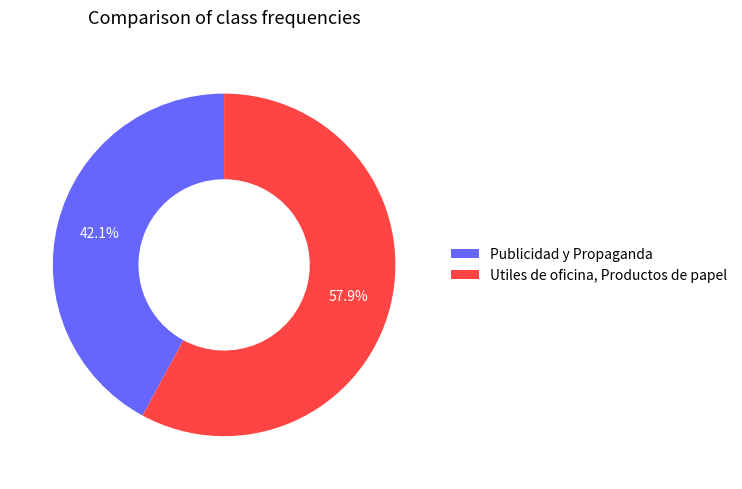

How many slices are in this pie chart?

2